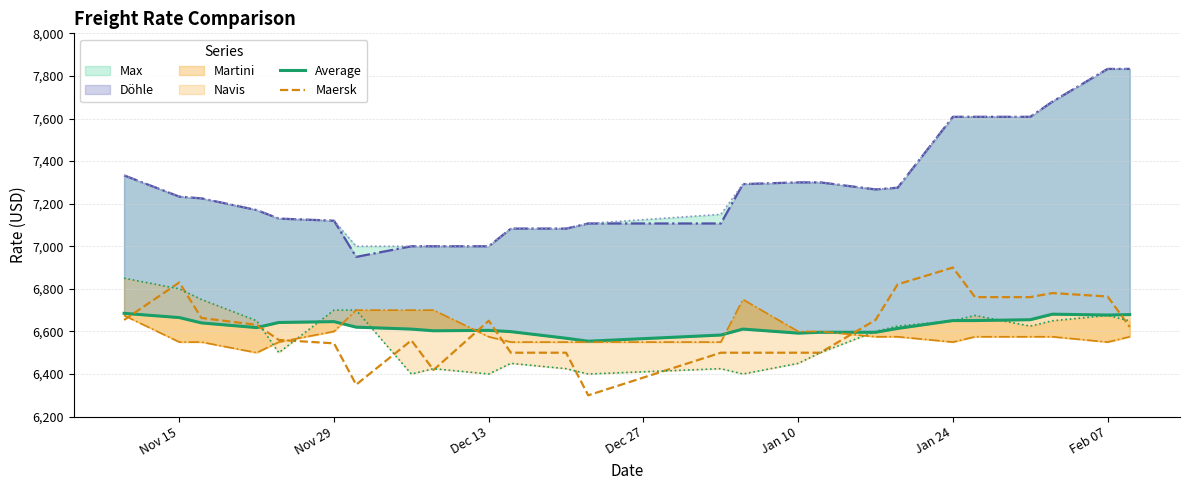

What is the highest value of the Max series?

7833